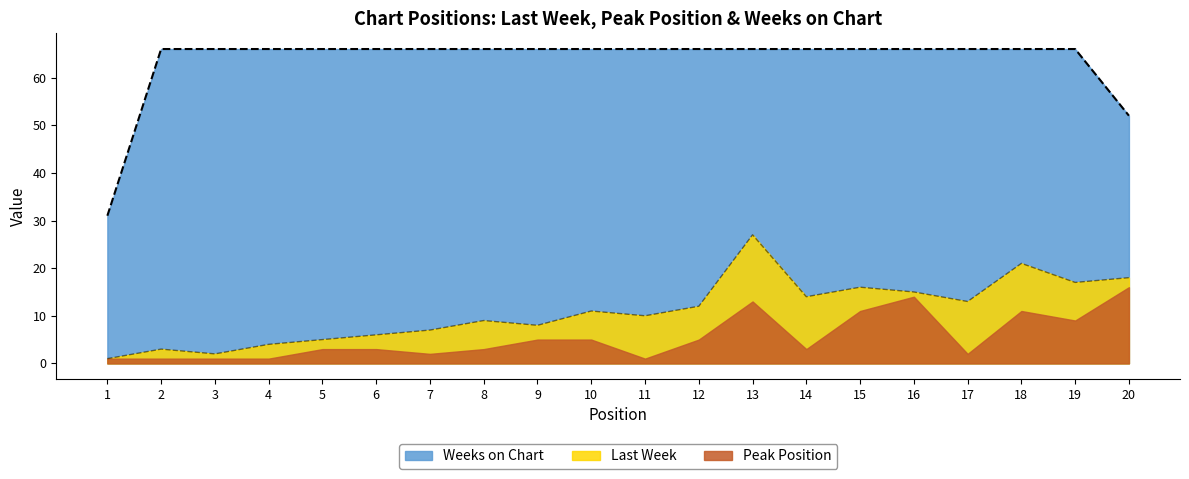

What is the minimum value shown in the chart?

1